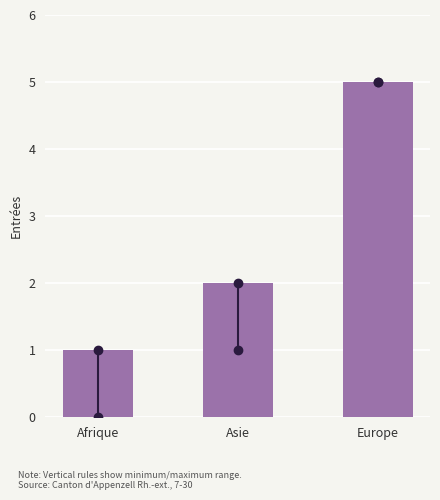

Reading left to right, extract all data points from this chart.

Afrique=1	Asie=2	Europe=5